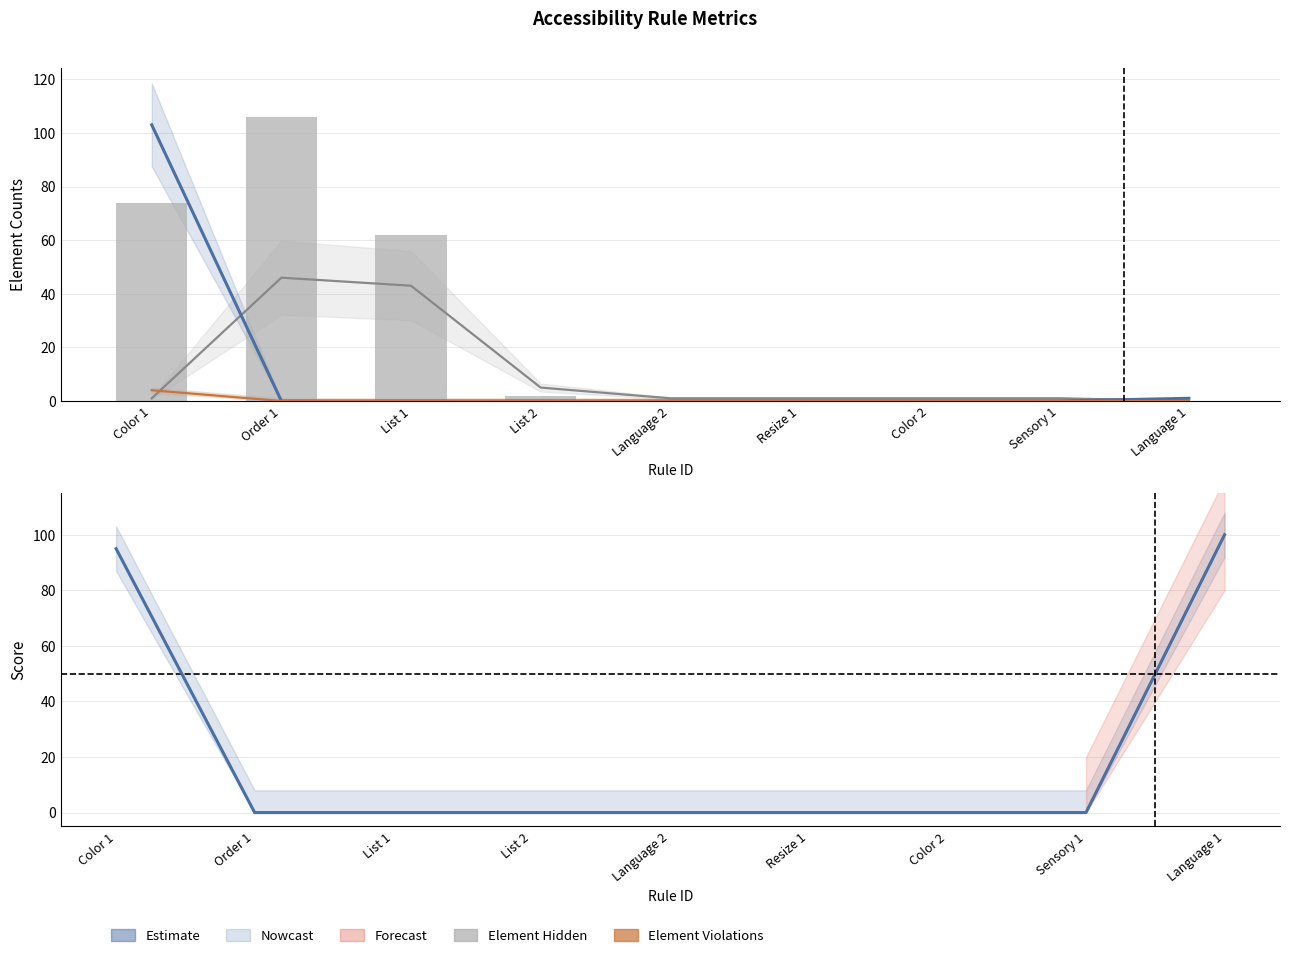

How many groups of bars are there?

9